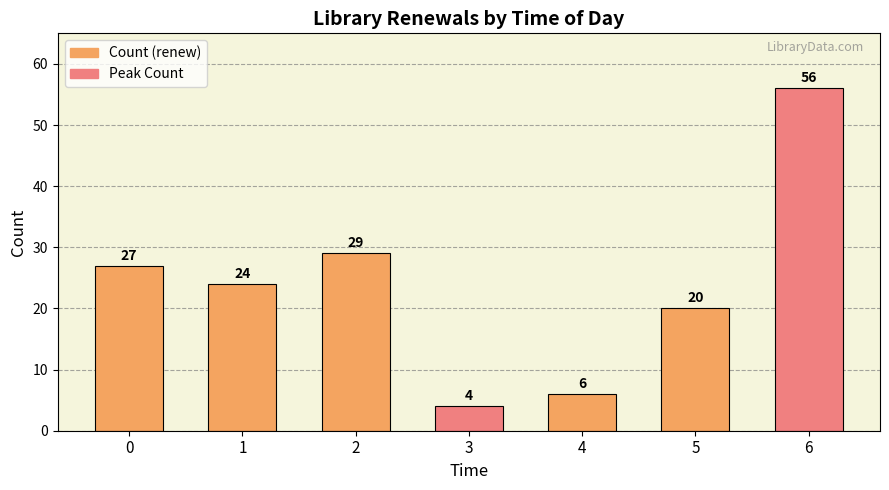

Reading left to right, extract all data points from this chart.

0=27	1=24	2=29	3=4	4=6	5=20	6=56